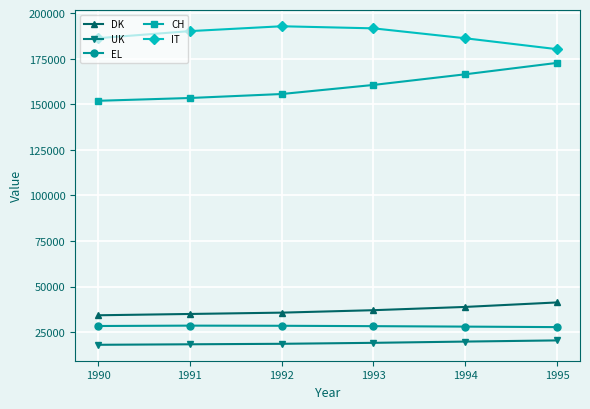

What is the minimum value for UK?

18006